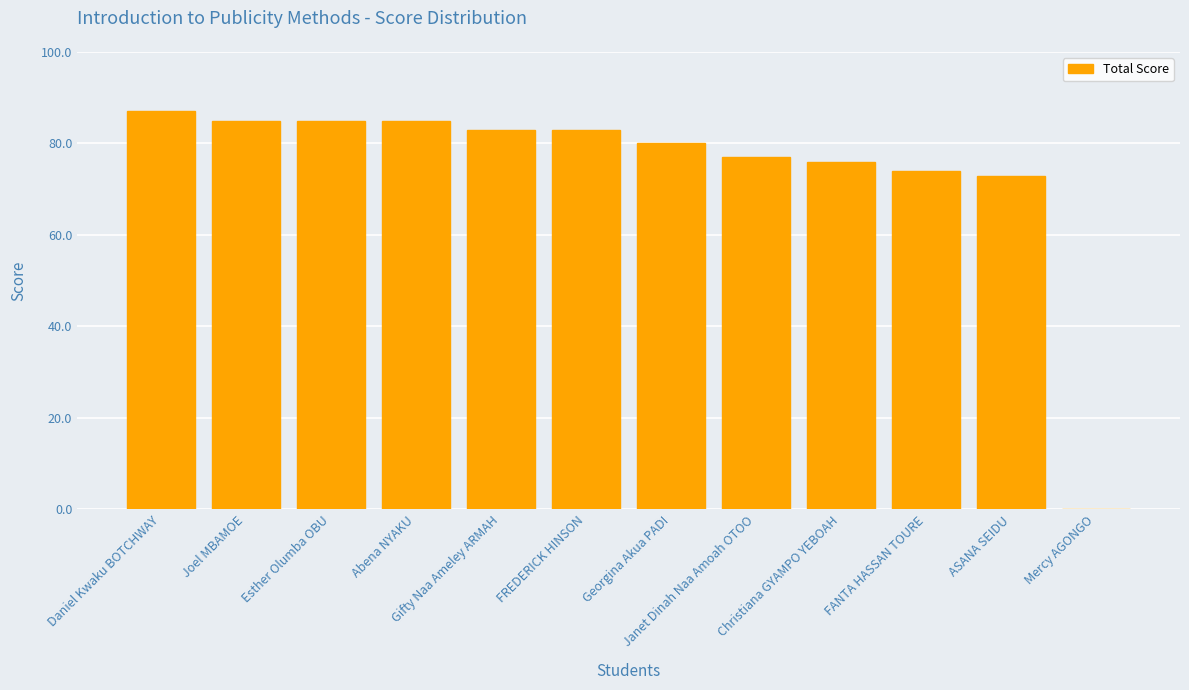

Which category has the highest value across all series?

Daniel Kwaku BOTCHWAY